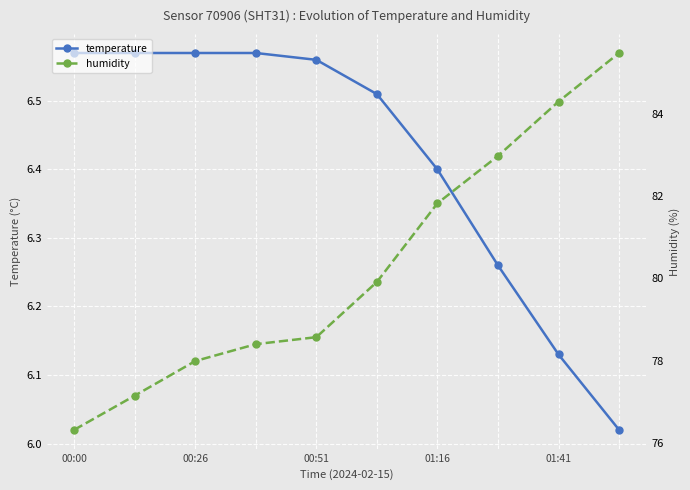

True or false: temperature has more than 2 interior local peaks.

False